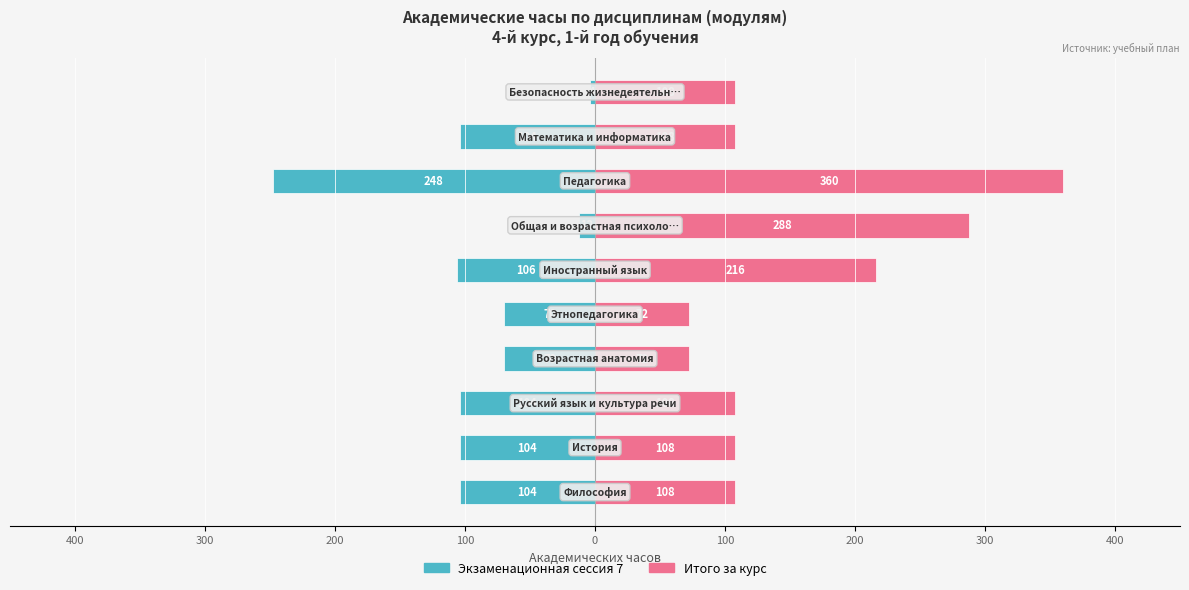

Reading right to left, list all the values displayed in this chart.

Экзаменационная сессия 7: -4	-104	-248	-12	-106	-70	-70	-104	-104	-104
Итого за курс: 108	108	360	288	216	72	72	108	108	108